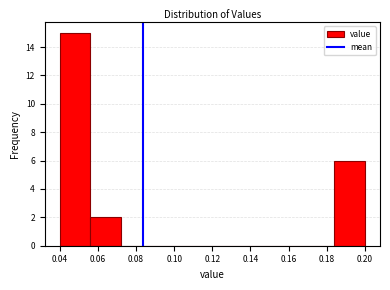

Reading left to right, list every bar in this chart as the range it spans on the x-axis followed by its height. The values are not printed on the chart, so give them approximately, as read against the axis.

0.040 to 0.056: 15
0.056 to 0.072: 2
0.072 to 0.088: 0
0.088 to 0.104: 0
0.104 to 0.120: 0
0.120 to 0.136: 0
0.136 to 0.152: 0
0.152 to 0.168: 0
0.168 to 0.184: 0
0.184 to 0.200: 6